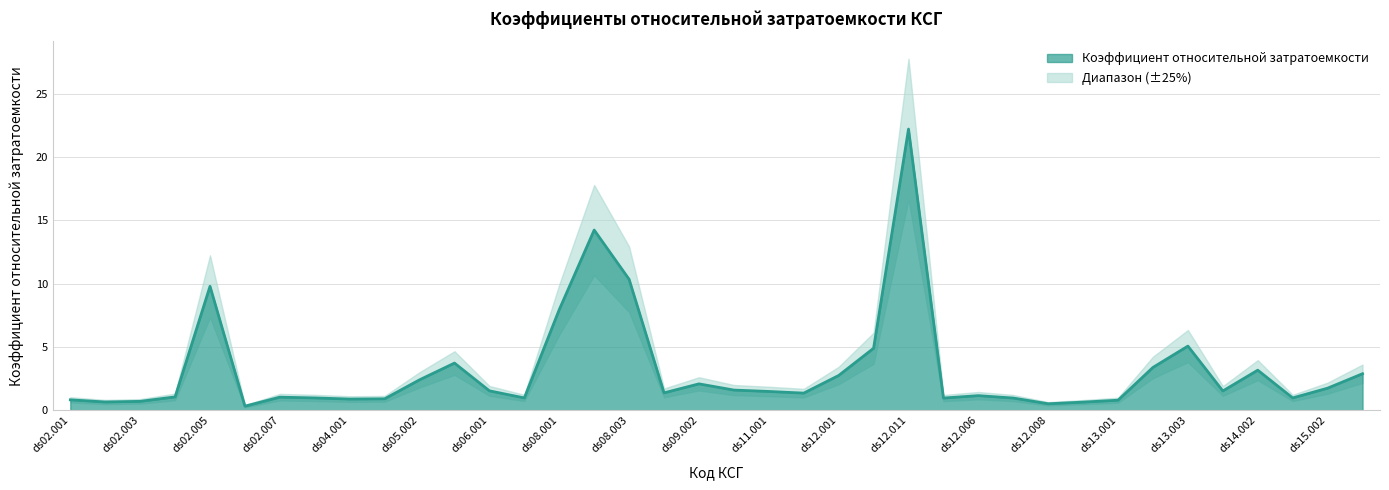

What is the difference between the values at ds13.003 and ds02.002?

4.4